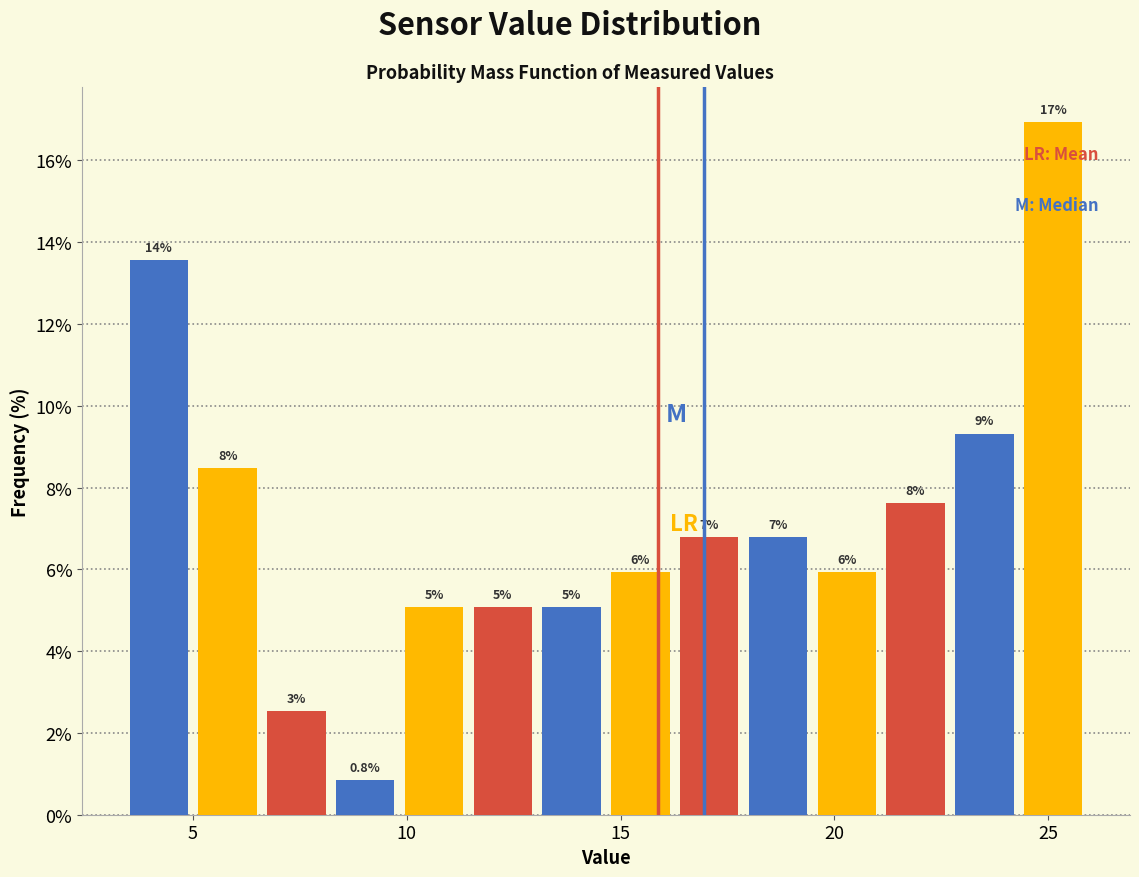

Around what value on the x-axis is the tallest bar? Give the approximate position of its centre, as read against the axis.

25.0